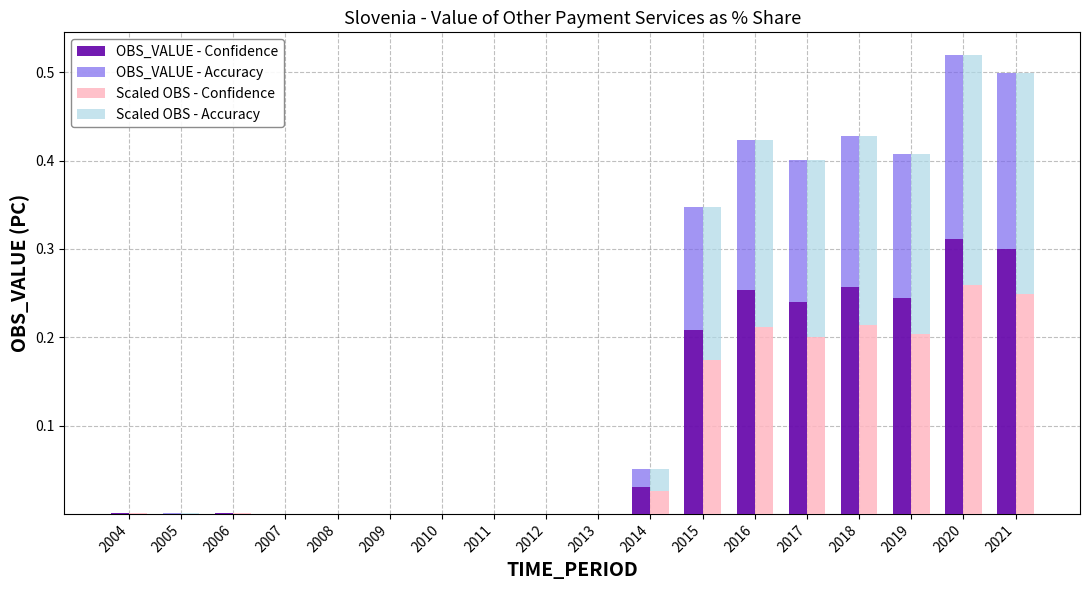

Does the chart contain any negative values?

No